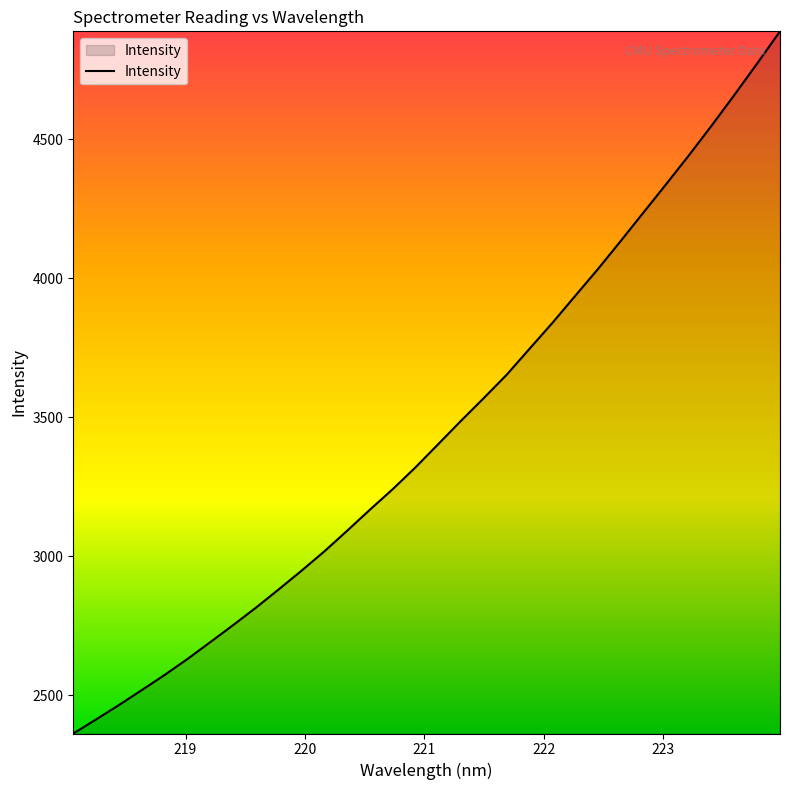

What is the maximum value shown in the chart?

4887.8